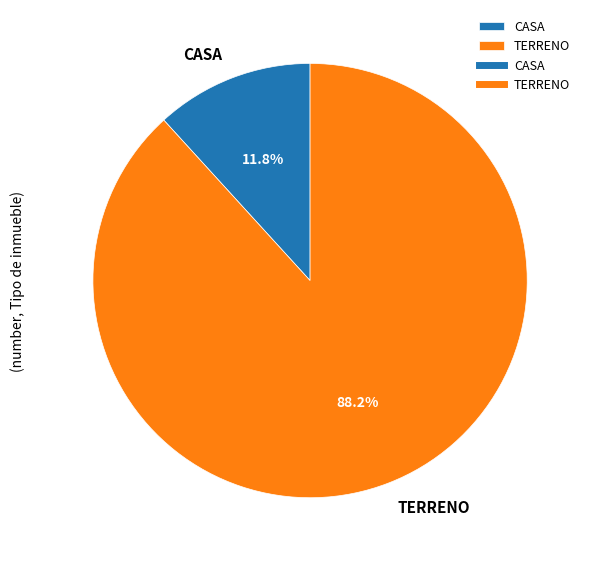

True or false: TERRENO accounts for 88% of the total.

True